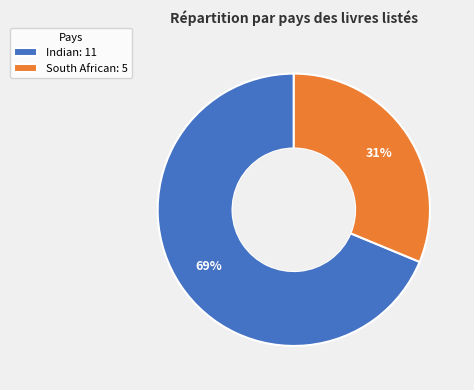

Do Indian: 11 and South African: 5 together represent more than half of the pie?

Yes